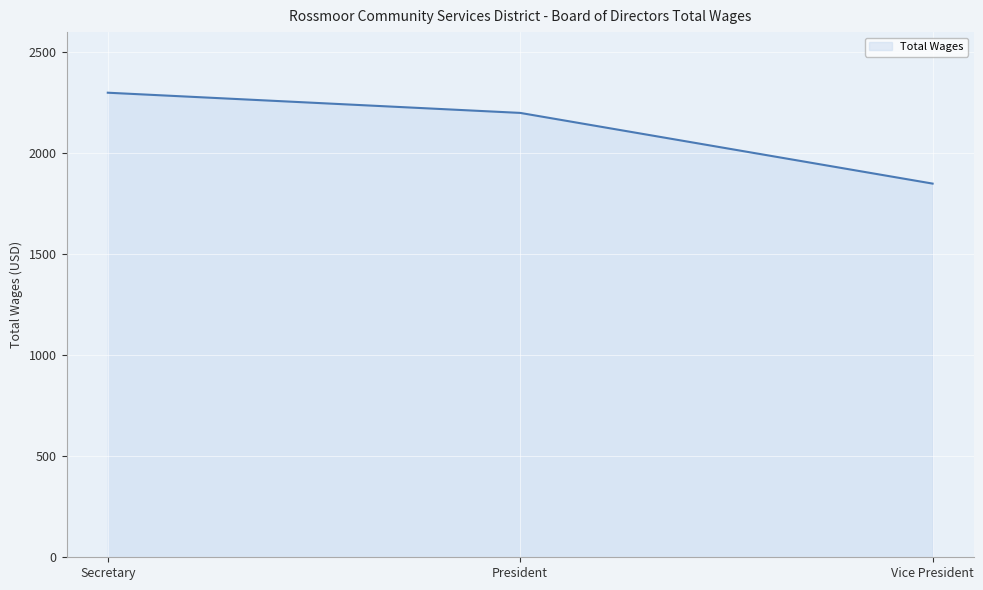

Reading right to left, transcribe all the data shown in this chart.

1850	2200	2300